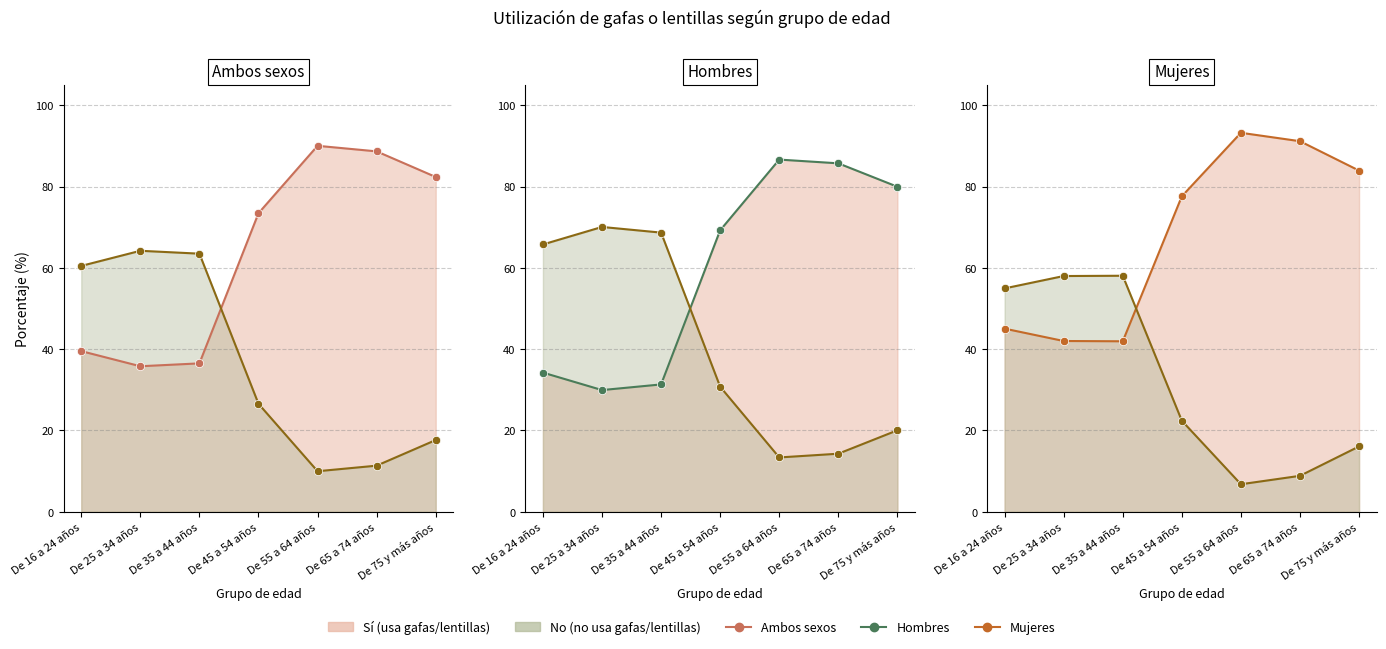

In Hombres - No, how many points are lower than both neighbors (excluding endpoints)?

1